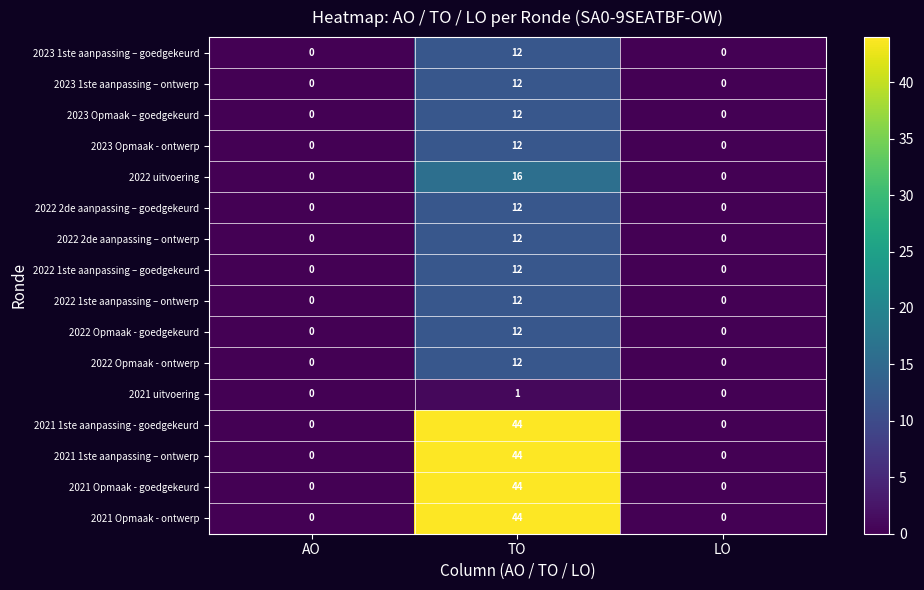

What is the maximum value shown in the chart?

44